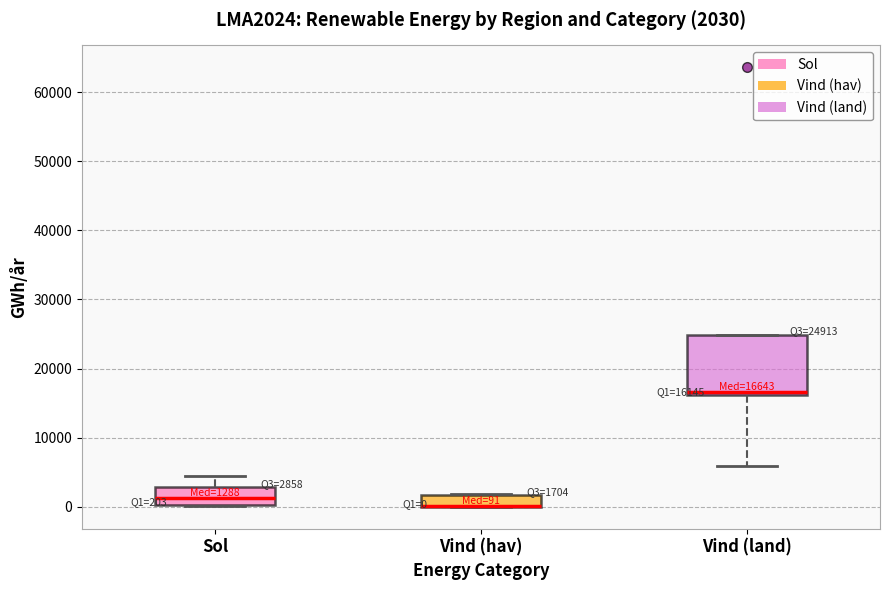

Comparing the boxes themselves (not the whiskers), which one is the tallest?

Vind (land)